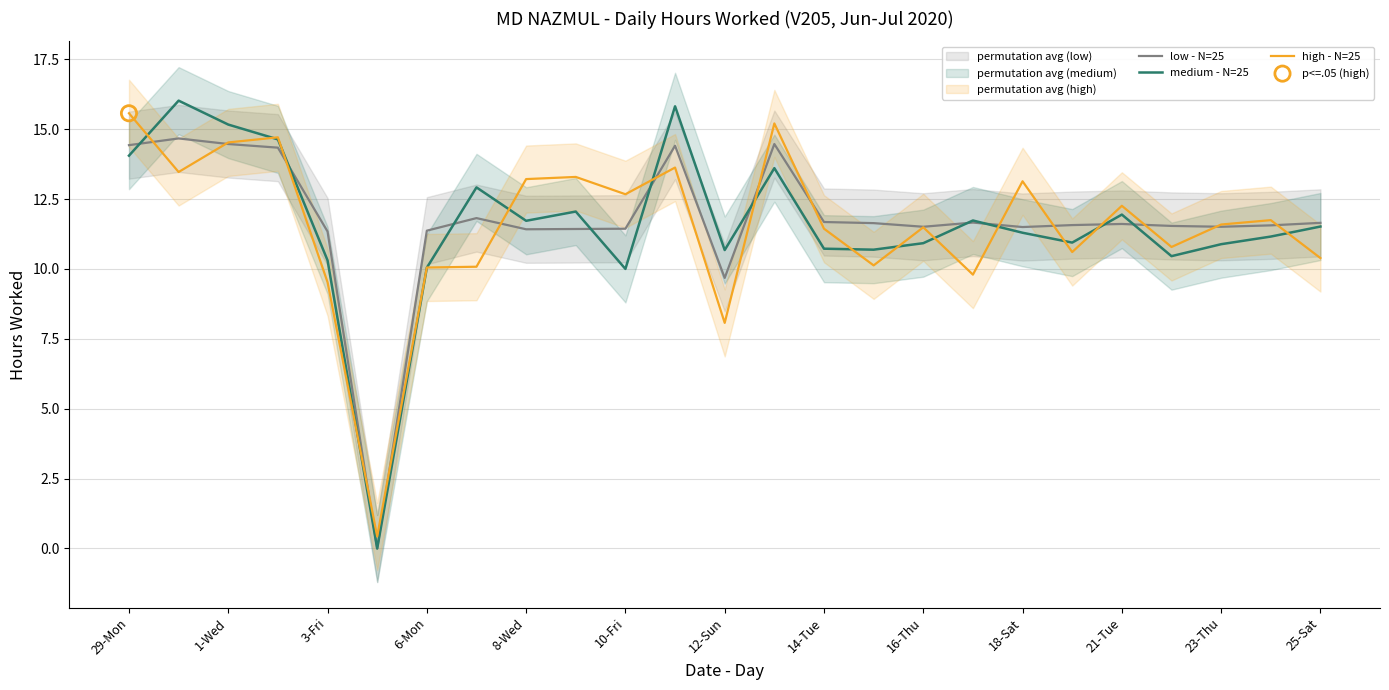

Is the value of low - N=25 at 1-Wed greater than the value of medium - N=25 at 1-Wed?

No